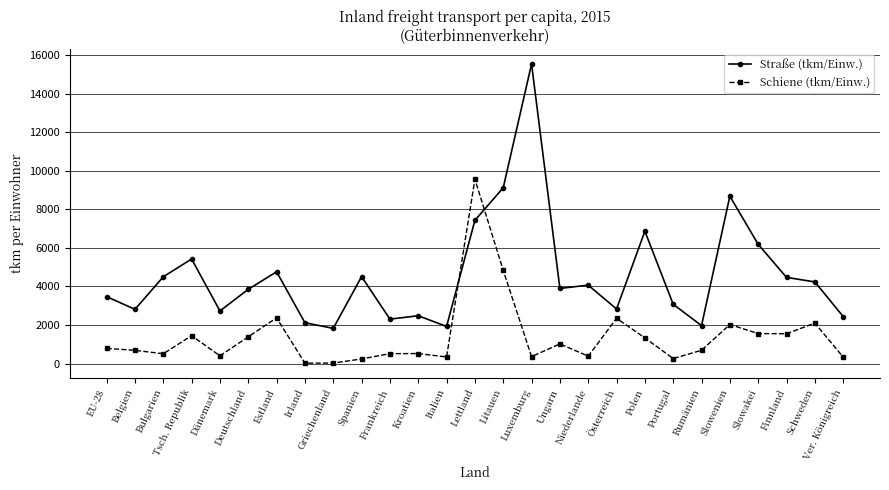

Rank the series by their maximum value, from highest to lowest.

Straße (tkm/Einw.), Schiene (tkm/Einw.)